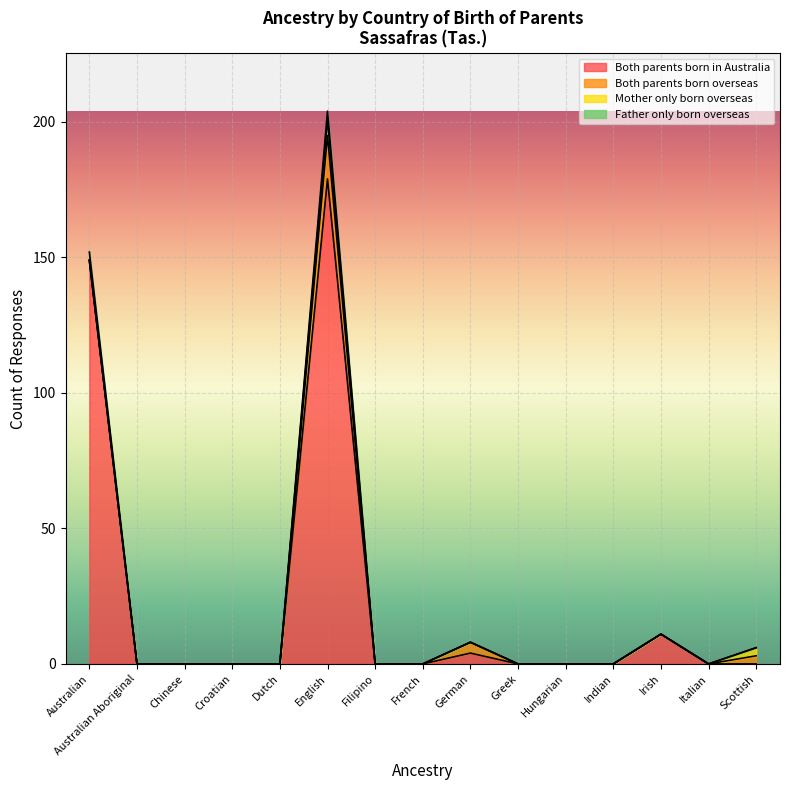

The value of Both parents born in Australia at Indian is 0. True or false?

True